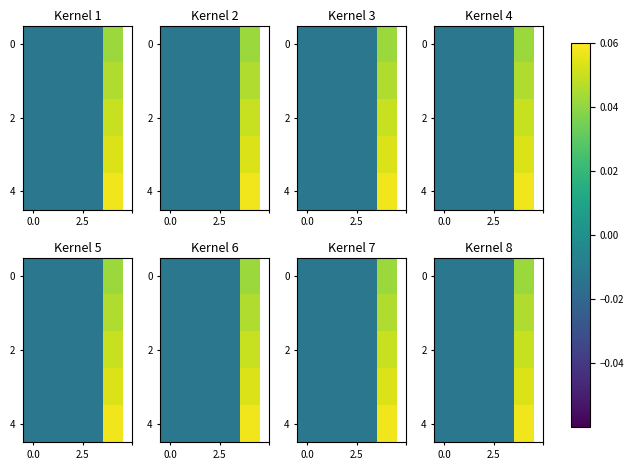

The value of row_2 at 3 is -0.0. True or false?

False